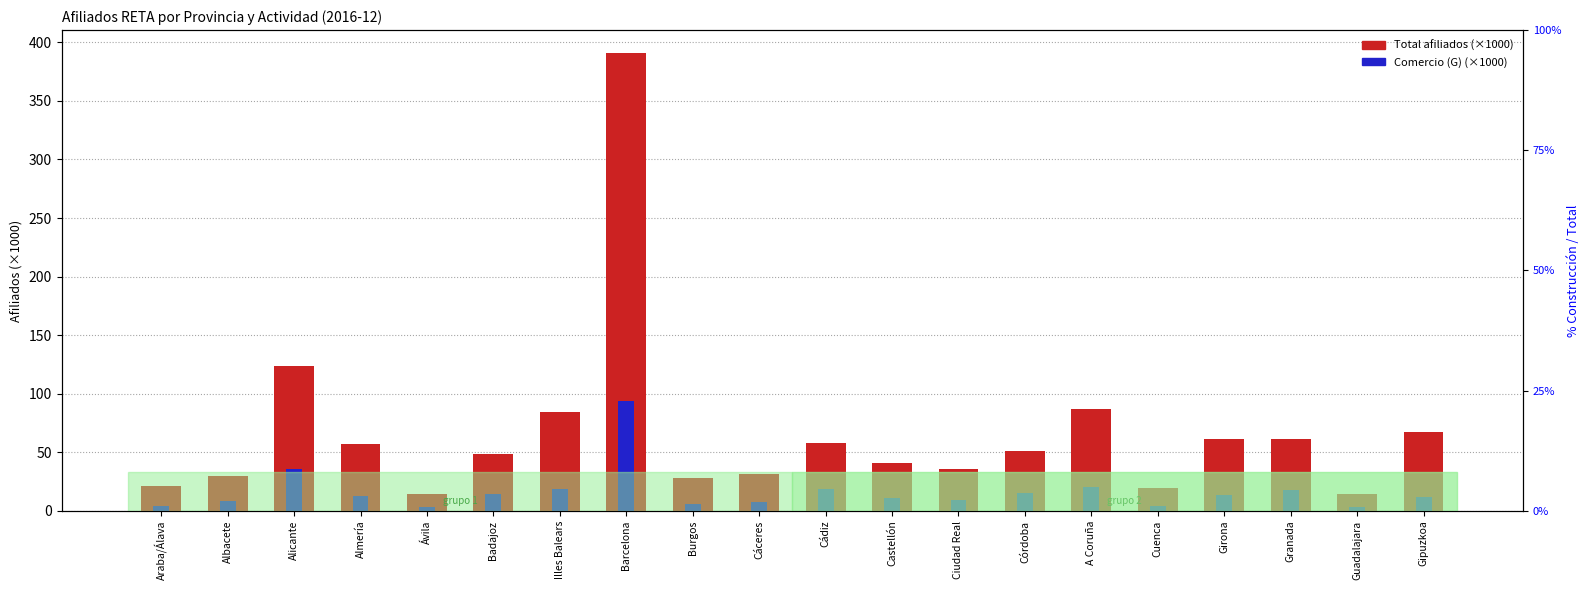

What is the difference between the maximum and minimum values in the Comercio (G) (×1000) series?

90.7